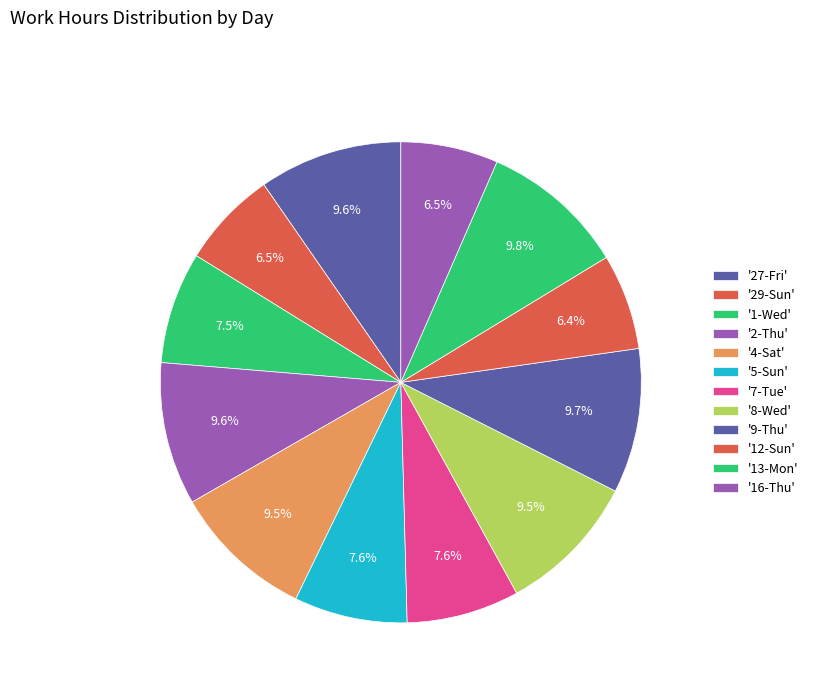

How many segments does this pie chart have?

12